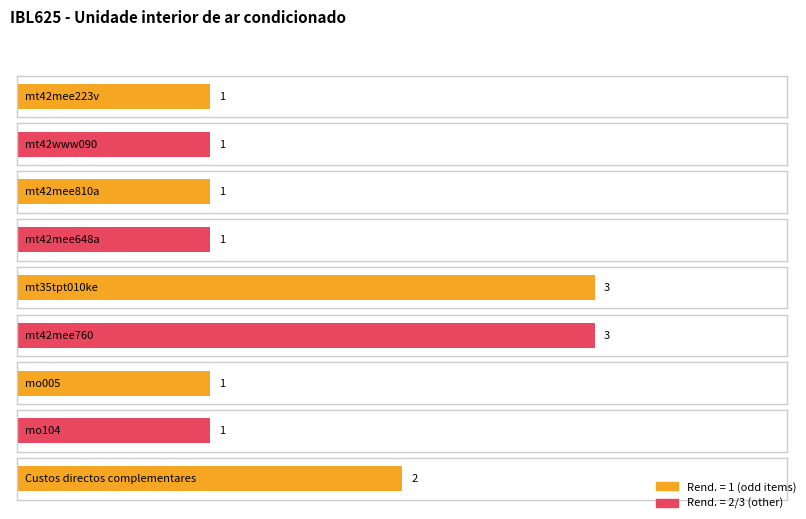

How many data points are above 1?

3